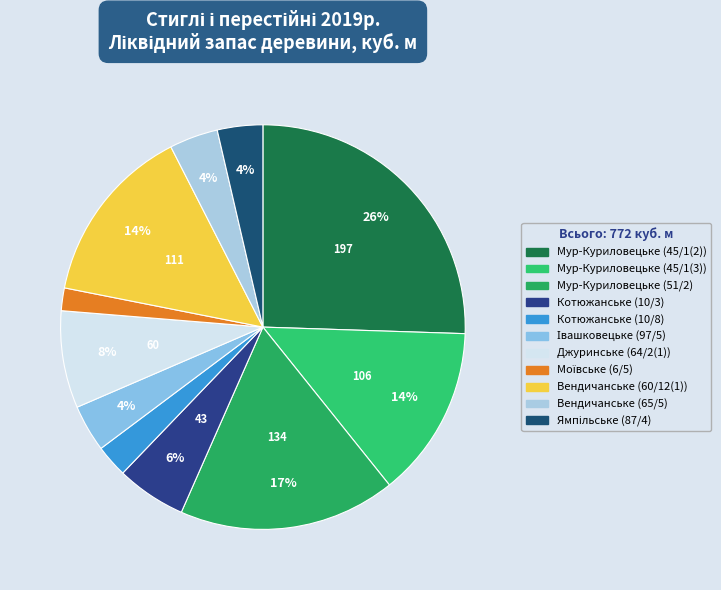

To the nearest percent, what is the combined percentage of Івашковецьке (97/5) and Мур-Куриловецьке (45/1(3))?

17%